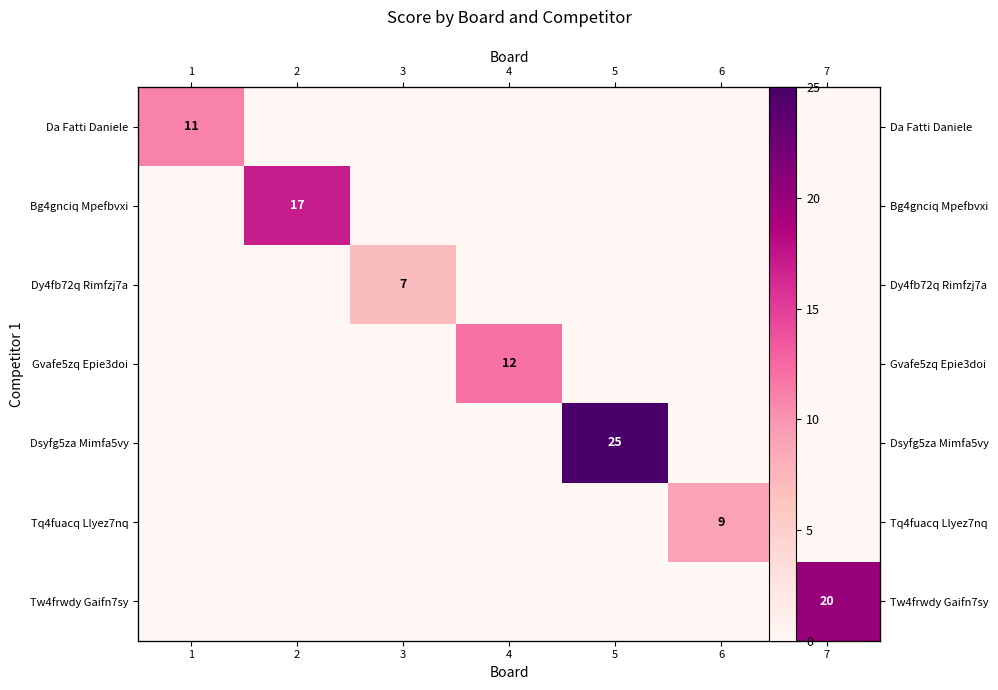

List the series in order of their peak value, highest first.

Dsyfg5za Mimfa5vy, Tw4frwdy Gaifn7sy, Bg4gnciq Mpefbvxi, Gvafe5zq Epie3doi, Da Fatti Daniele, Tq4fuacq Llyez7nq, Dy4fb72q Rimfzj7a